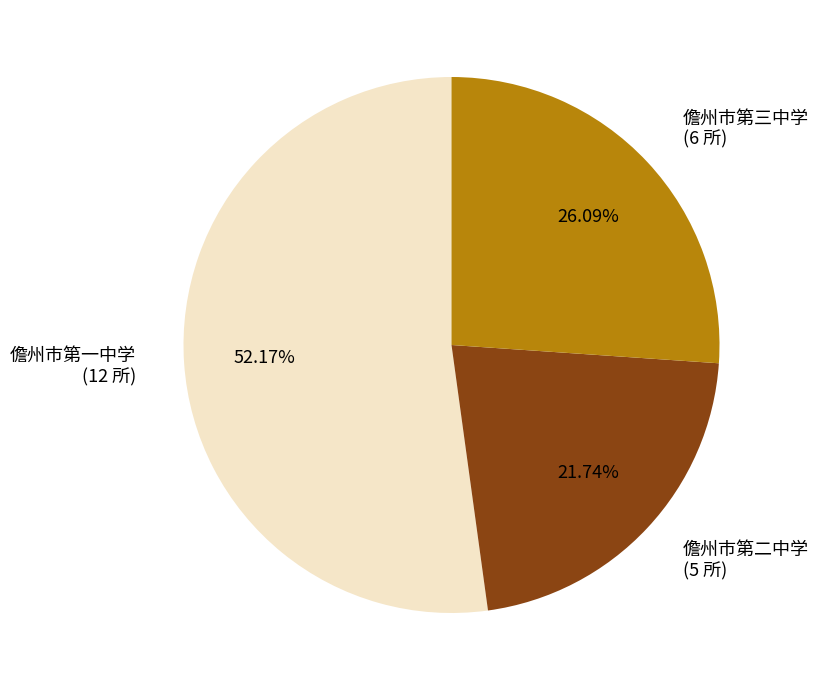

How many slices are in this pie chart?

3